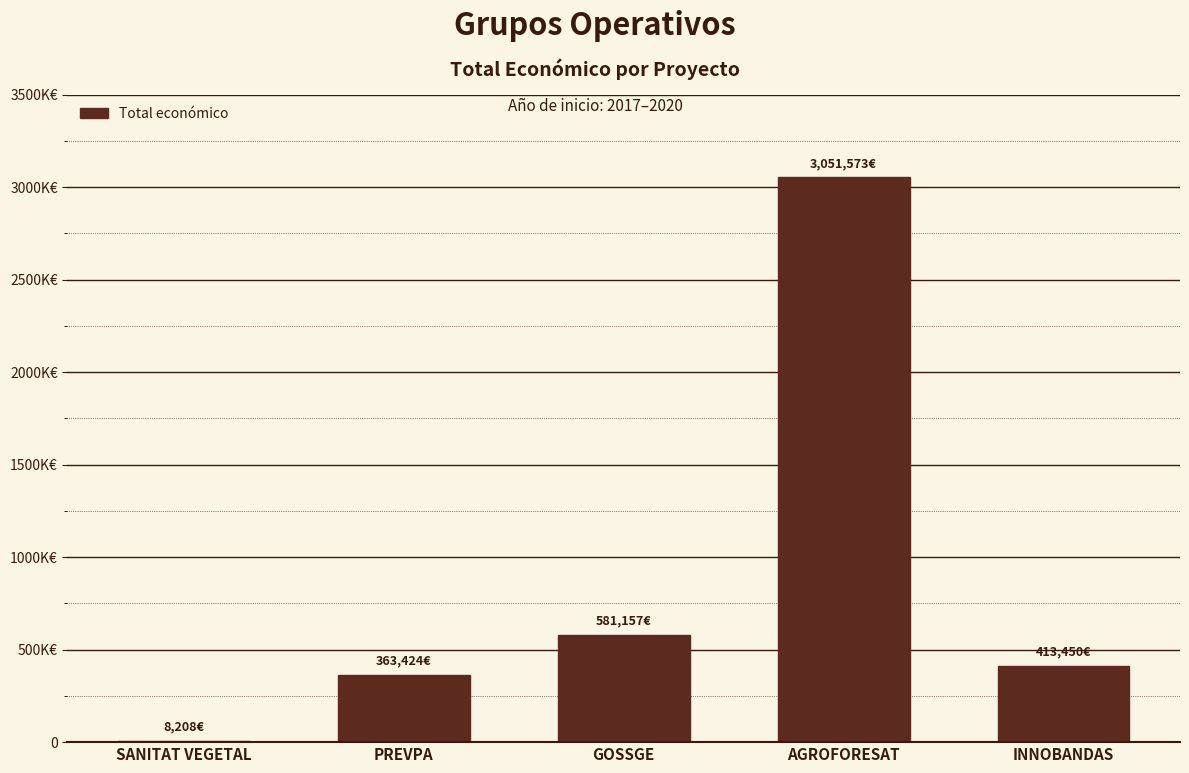

The chart shows a value of 581157 at GOSSGE. True or false?

True